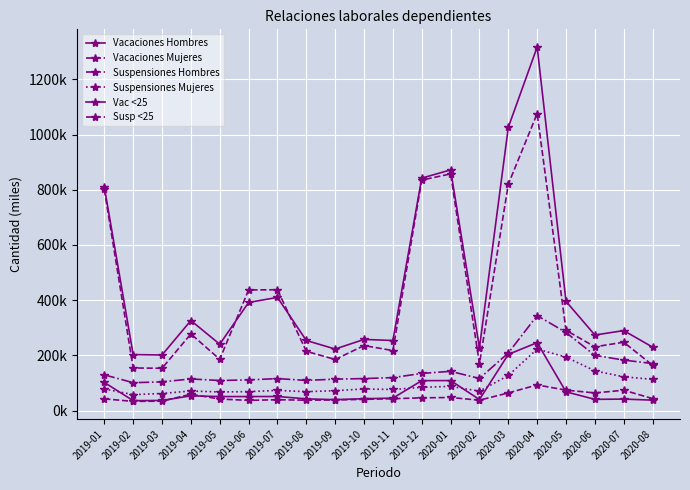

True or false: Vacaciones Hombres has a value of 257.7 at 2019-10.

True